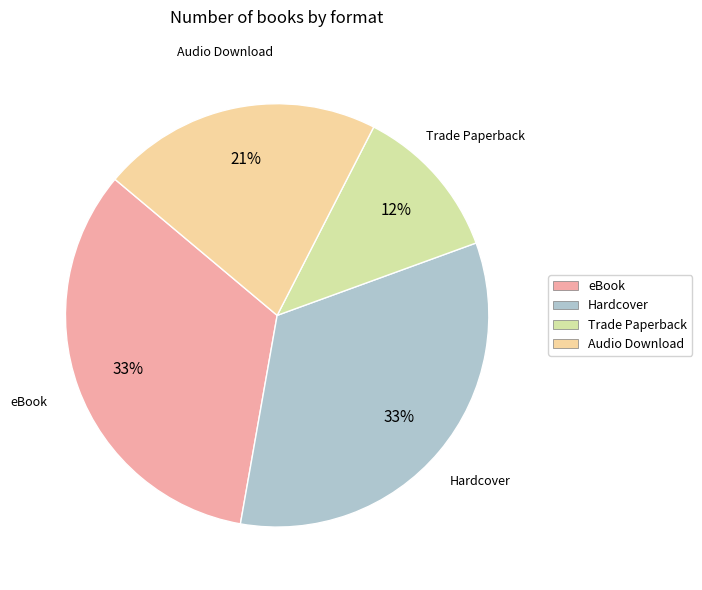

Which has a higher value, Audio Download or Trade Paperback?

Audio Download